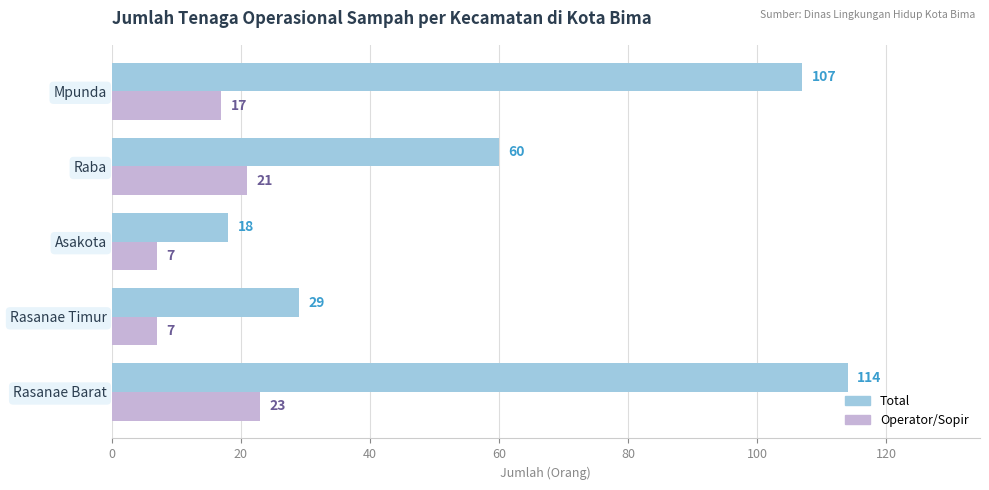

What is the minimum value shown in the chart?

7